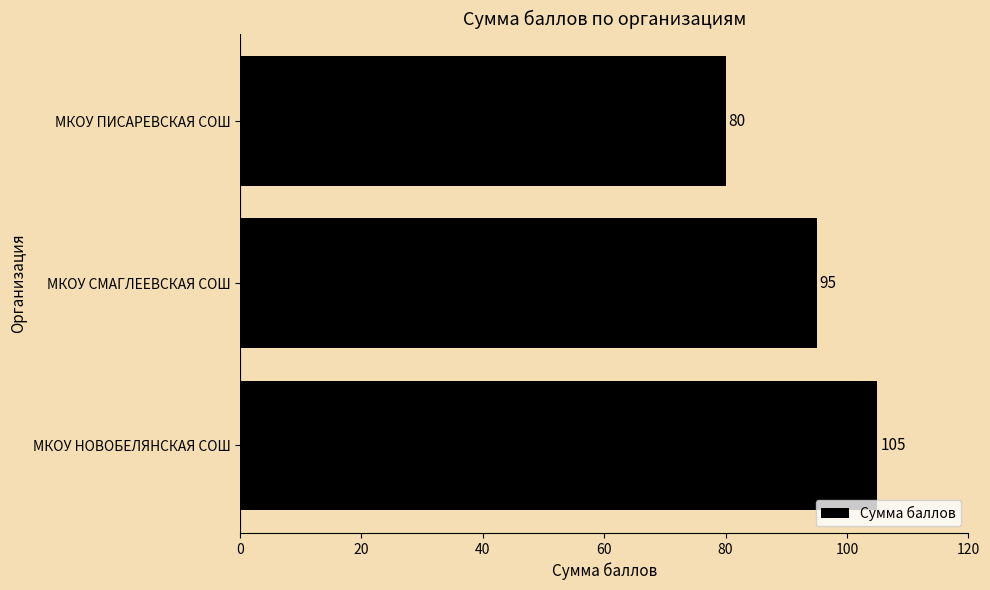

Rank the categories by value from highest to lowest.

МКОУ НОВОБЕЛЯНСКАЯ СОШ, МКОУ СМАГЛЕЕВСКАЯ СОШ, МКОУ ПИСАРЕВСКАЯ СОШ